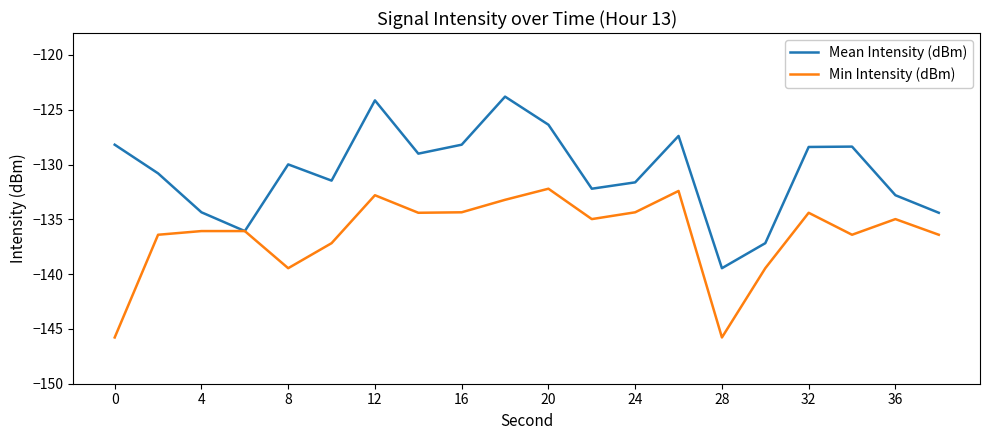

Which series has the largest total across all categories?

Mean Intensity (dBm)